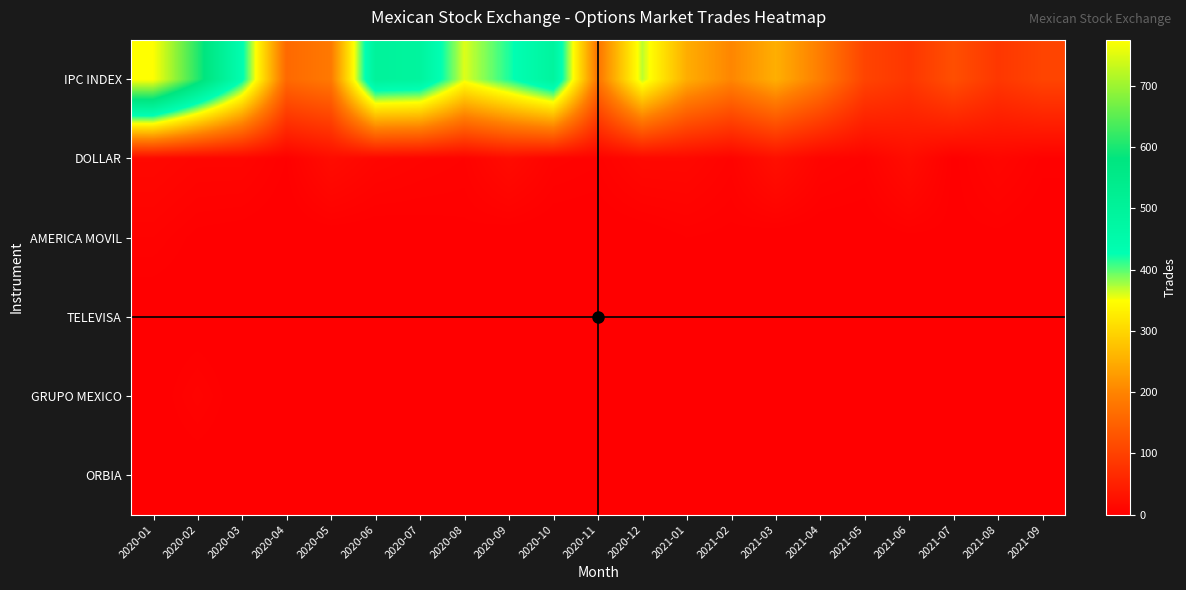

Count the number of data series in this chart.

6